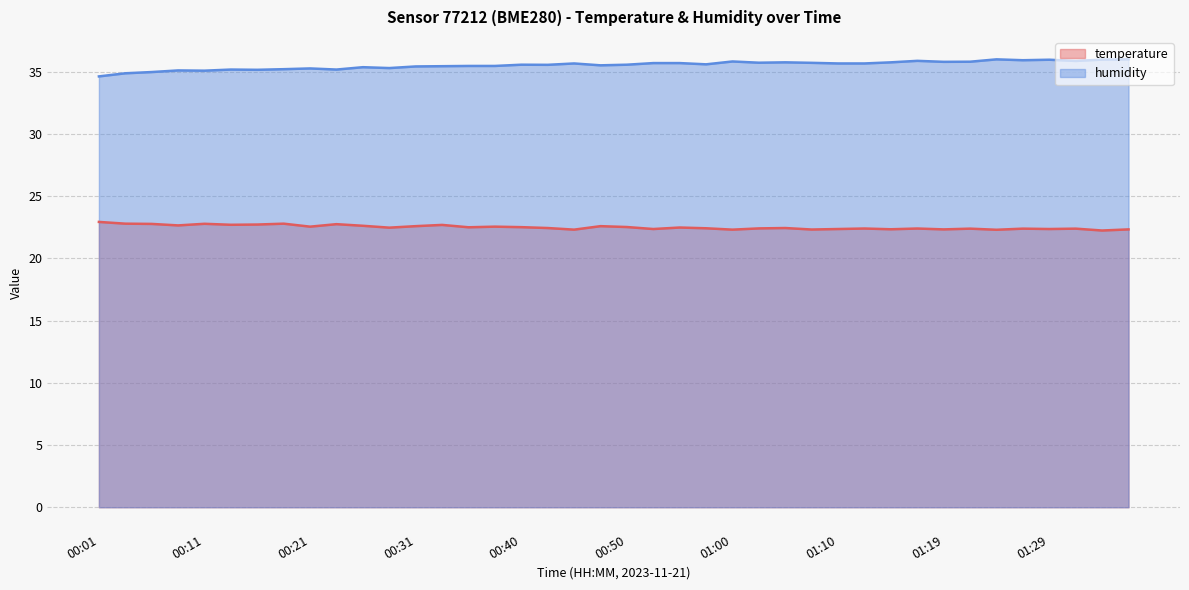

What is the total value across all series at 00:09?

57.7